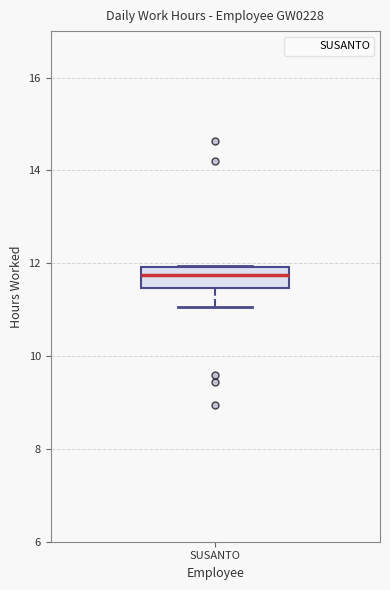

Where does the median line of the box for SUSANTO sit on the y-axis? The values are not printed on the chart, so give them approximately, as read against the axis.

11.8